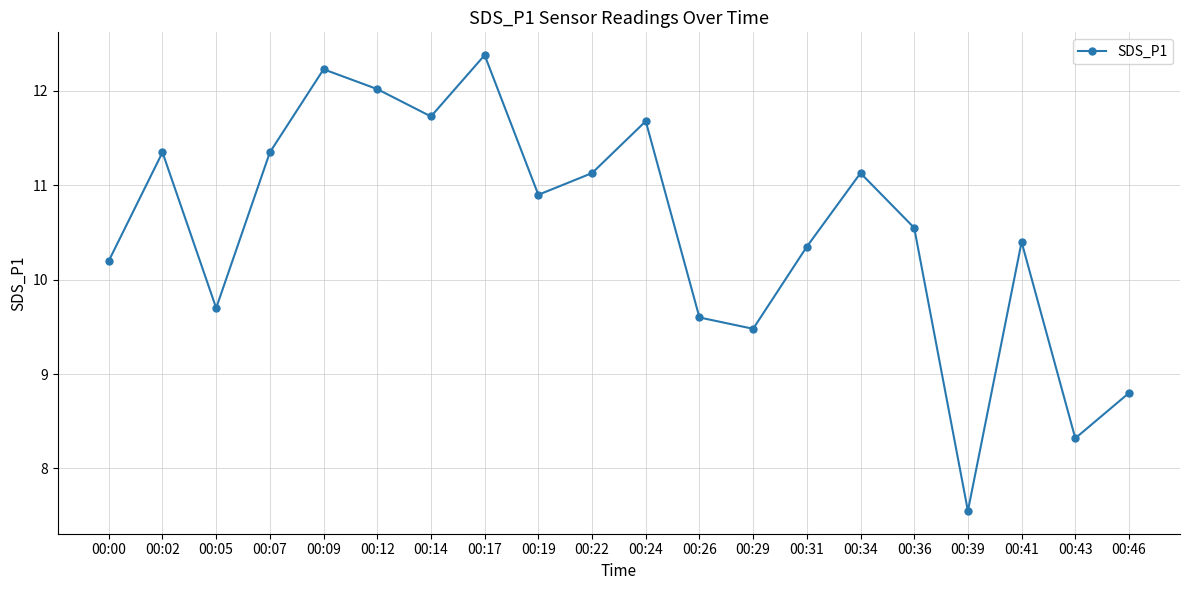

True or false: there are more than 0 points higher than both neighbors.

True